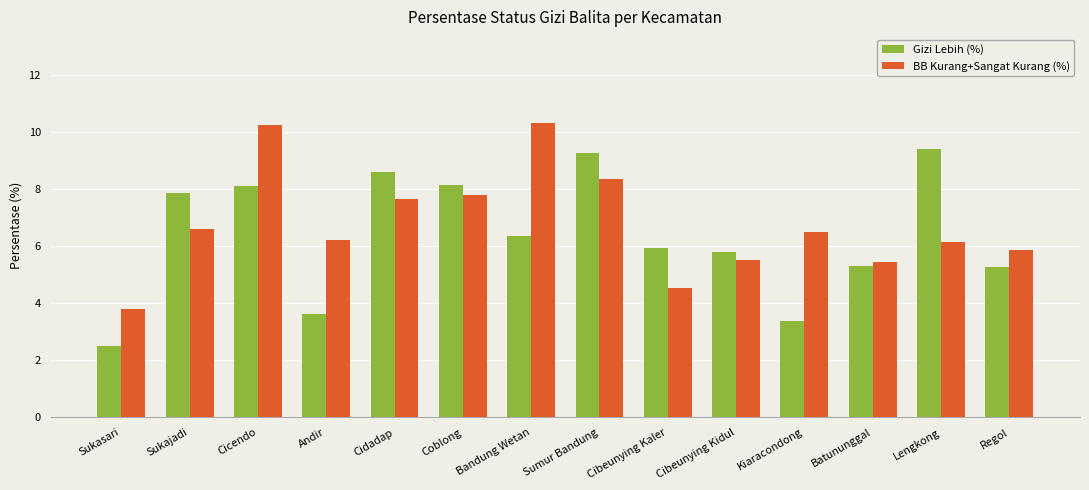

At which category is the sum across all series the highest?

Cicendo